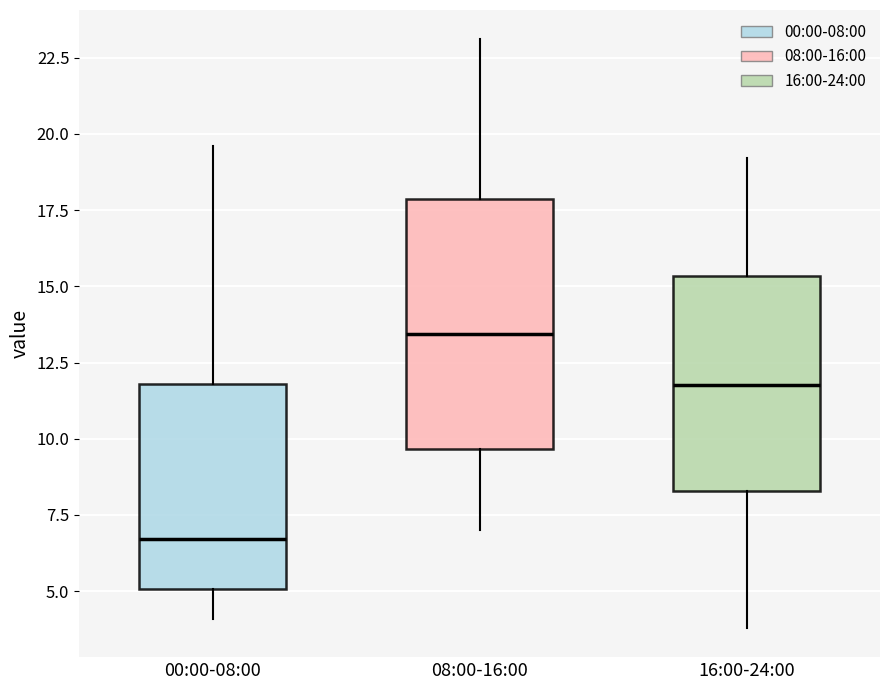

Reading left to right, transcribe this box plot: for each box, give where its median line is, the range the box spans, and where its two whiskers end, as read against the y-axis. The values are not printed on the chart, so give them approximately, as read against the axis.

00:00-08:00: median 6.5, box 5.0 to 12.0, whiskers 4.0 to 19.5
08:00-16:00: median 13.5, box 9.5 to 18.0, whiskers 7.0 to 23.0
16:00-24:00: median 12.0, box 8.5 to 15.5, whiskers 4.0 to 19.0